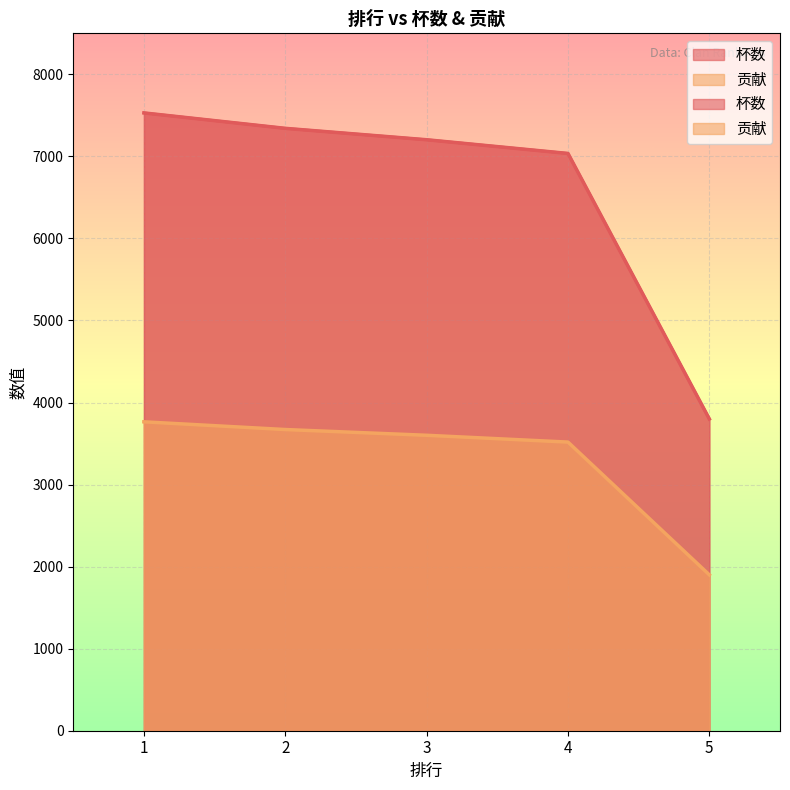

At how many categories does at least one series exceed 3848?

4